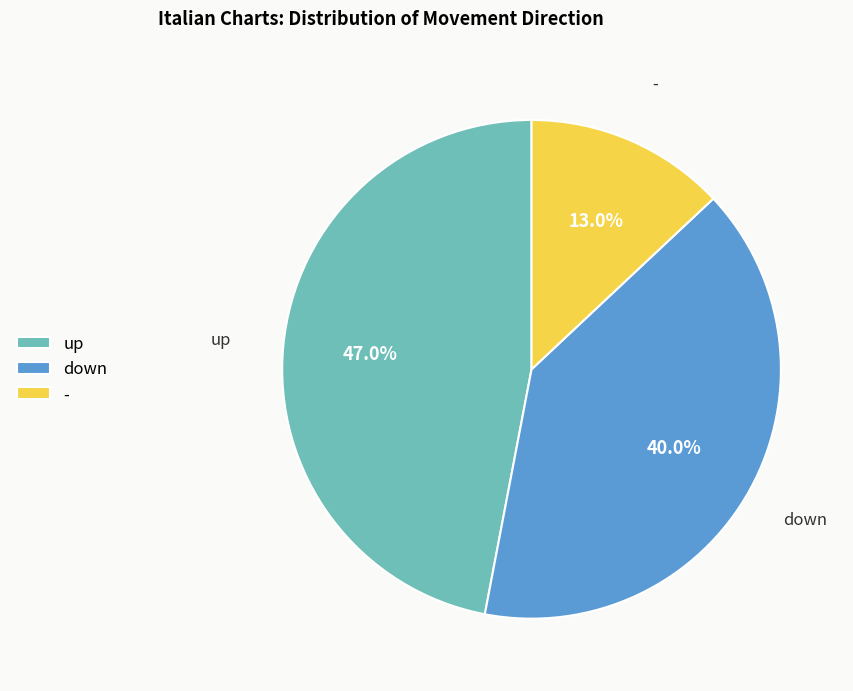

To the nearest percent, what is the average slice percentage?

33%